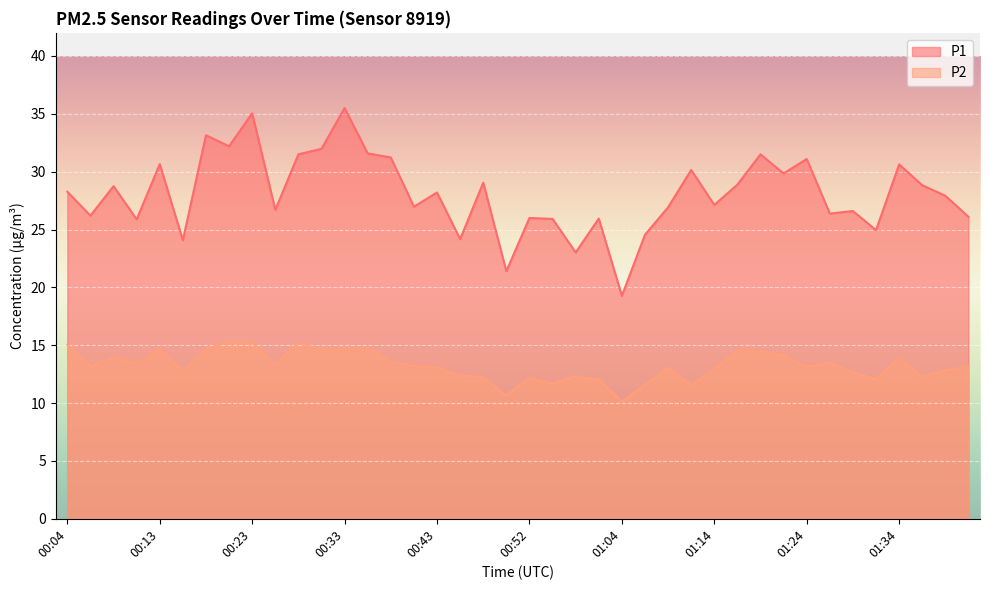

At how many categories does at least one series exceed 19?

40